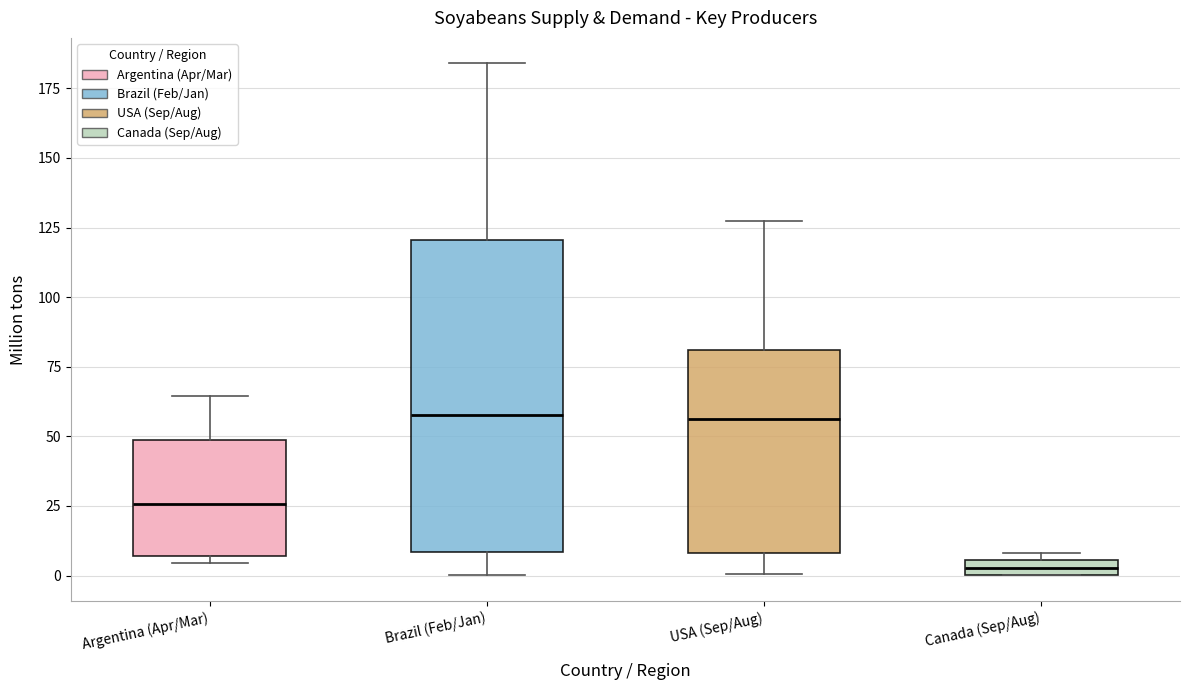

Where is the lower edge of the box for Canada (Sep/Aug) on the y-axis? The values are not printed on the chart, so give them approximately, as read against the axis.

0